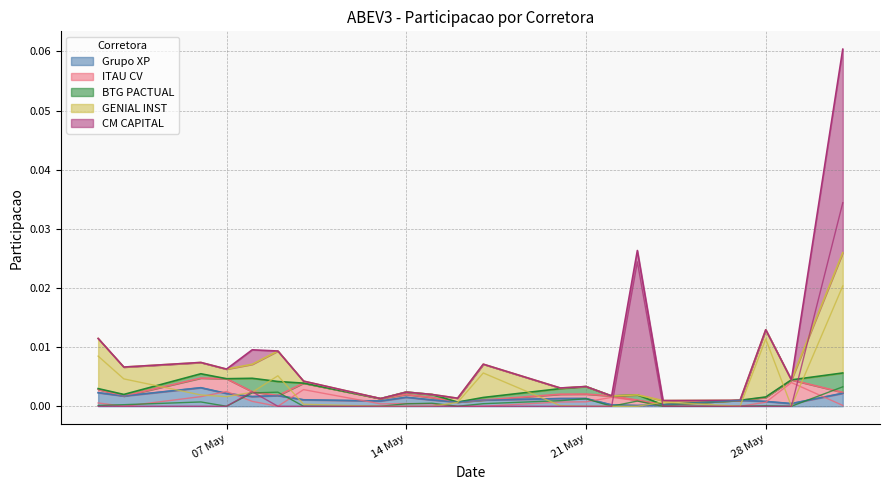

In GENIAL INST, how many points are lower than both neighbors (excluding endpoints)?

3